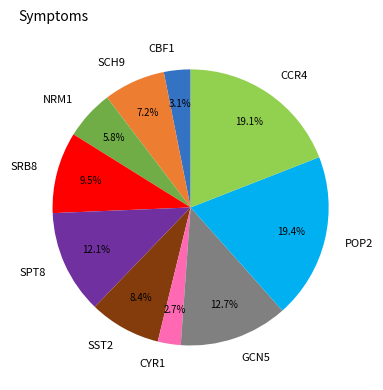

How many slices are in this pie chart?

10